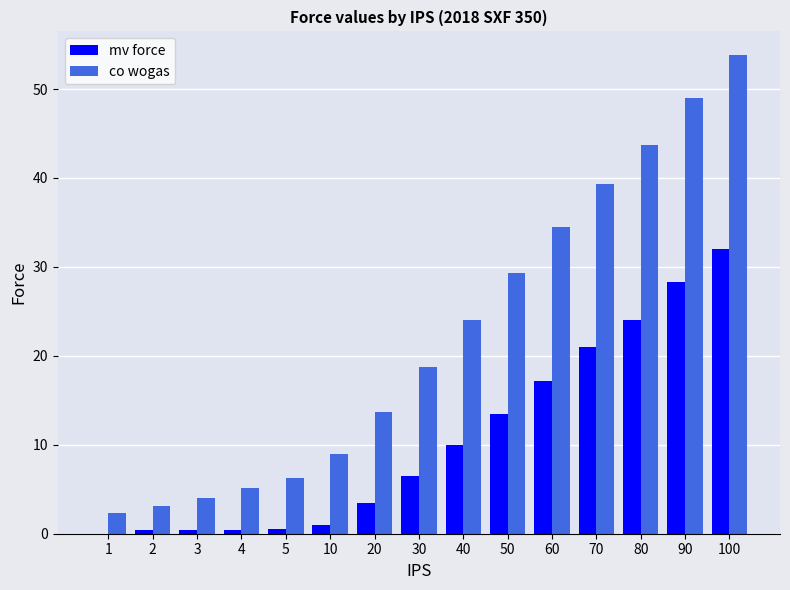

Count the number of data series in this chart.

2